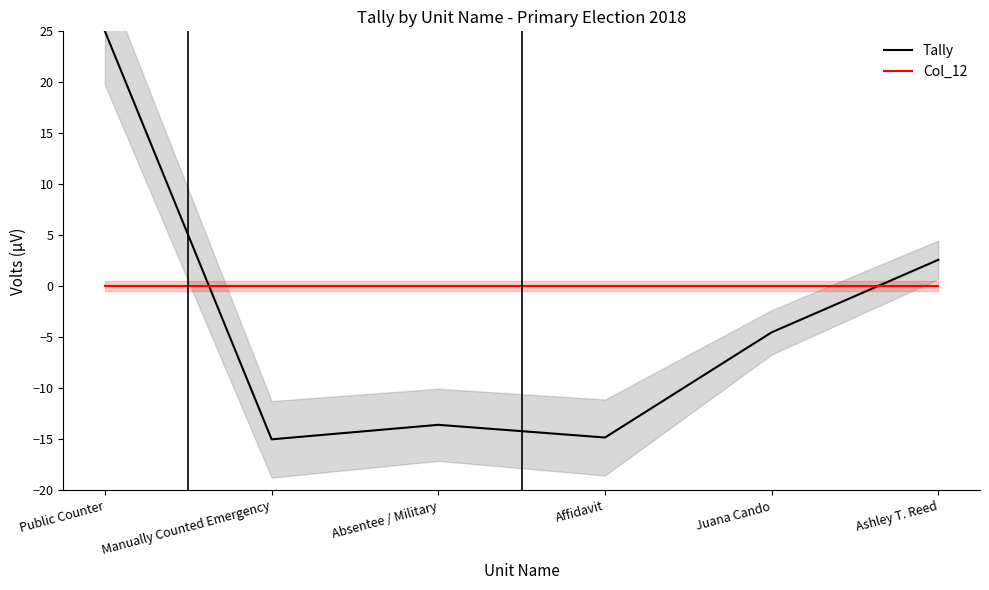

Which series changed the most between Manually Counted Emergency and Ashley T. Reed?

Tally